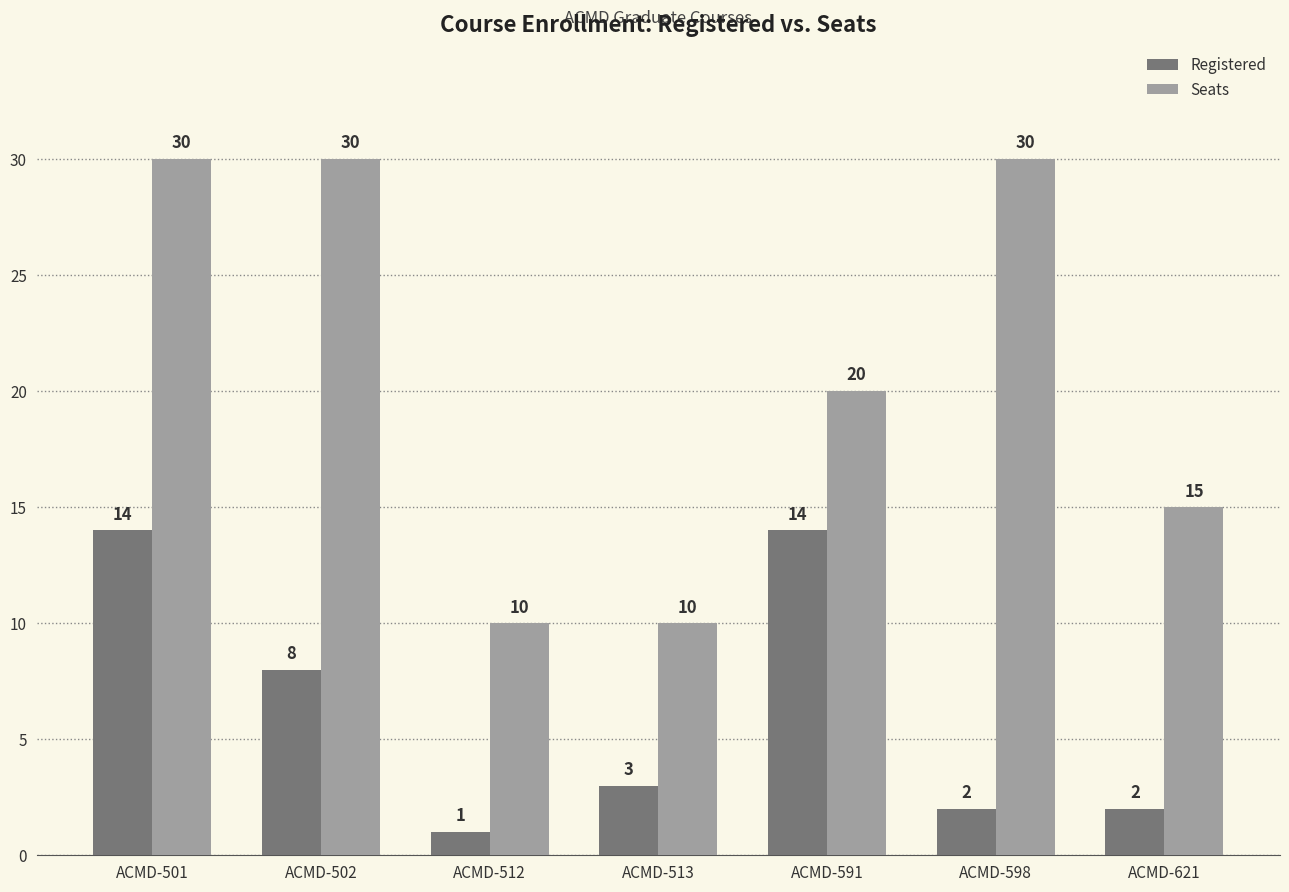

What is the minimum value for Registered?

1